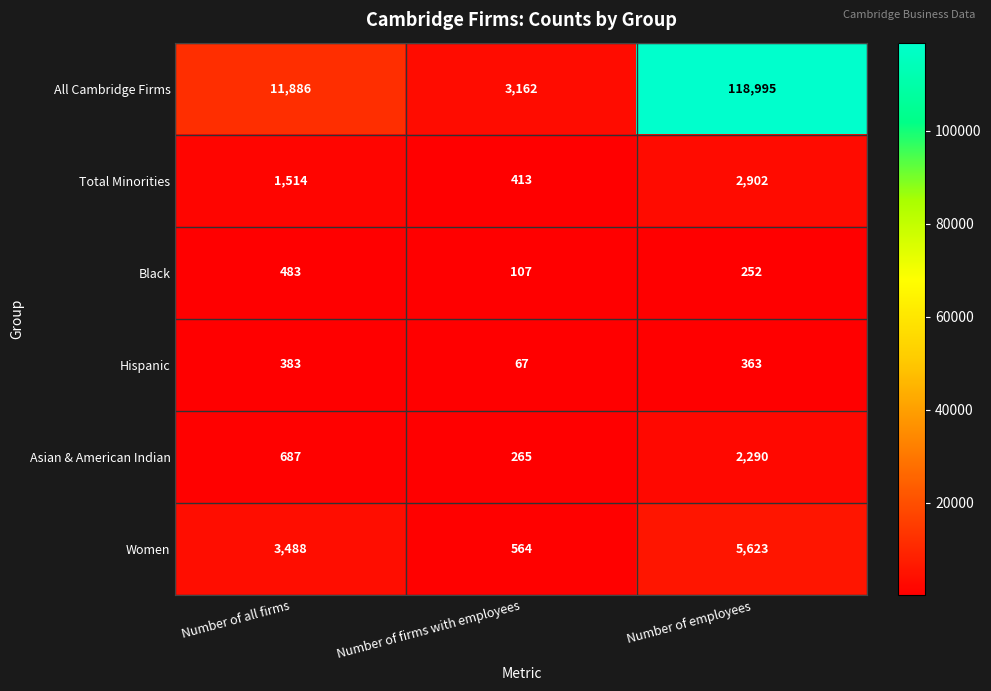

What is the difference between the highest and lowest values at Number of firms with employees?

3095